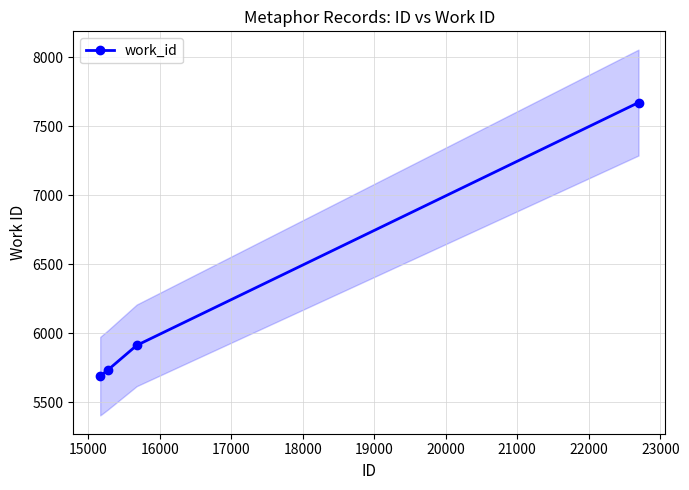

Between 15000 and 14000, which is larger?

15000